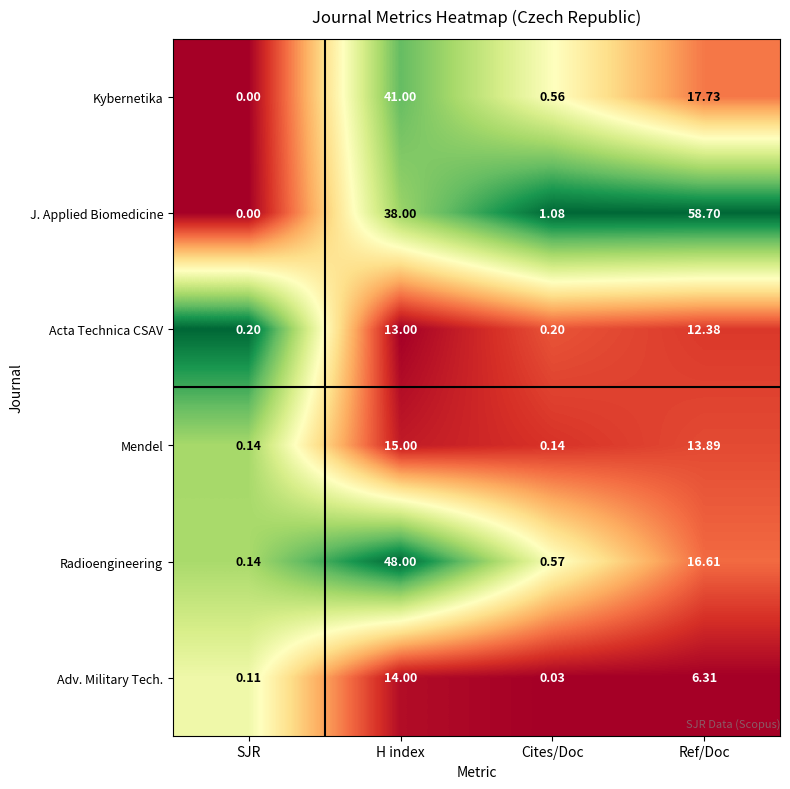

Rank the series at Ref/Doc from highest to lowest value.

J. Applied Biomedicine, Kybernetika, Radioengineering, Mendel, Acta Technica CSAV, Adv. Military Tech.